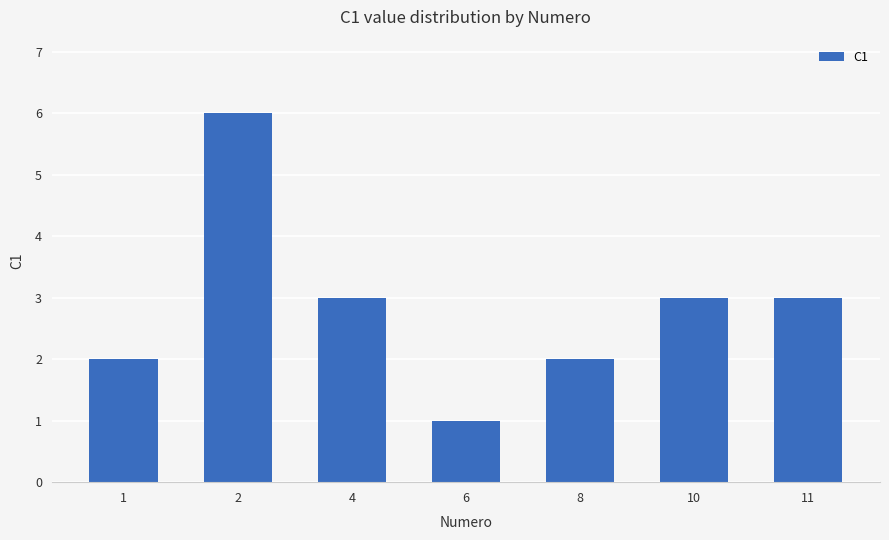

At which label does the data first exceed 3?

2